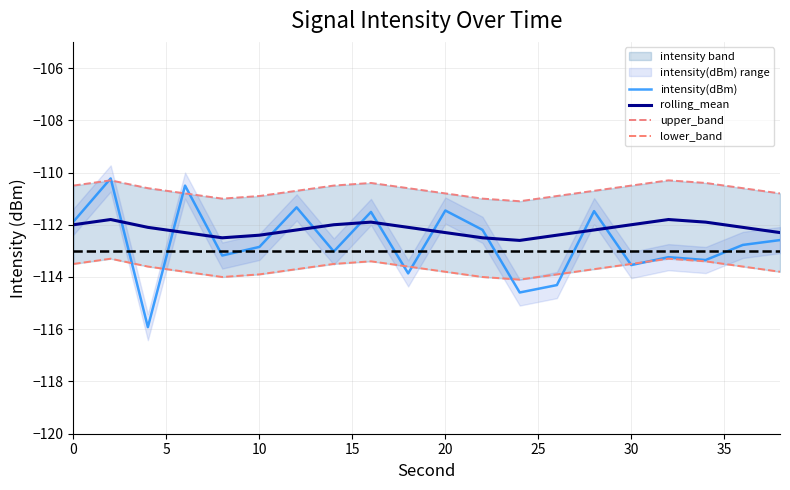

How many lines are shown in the chart?

4